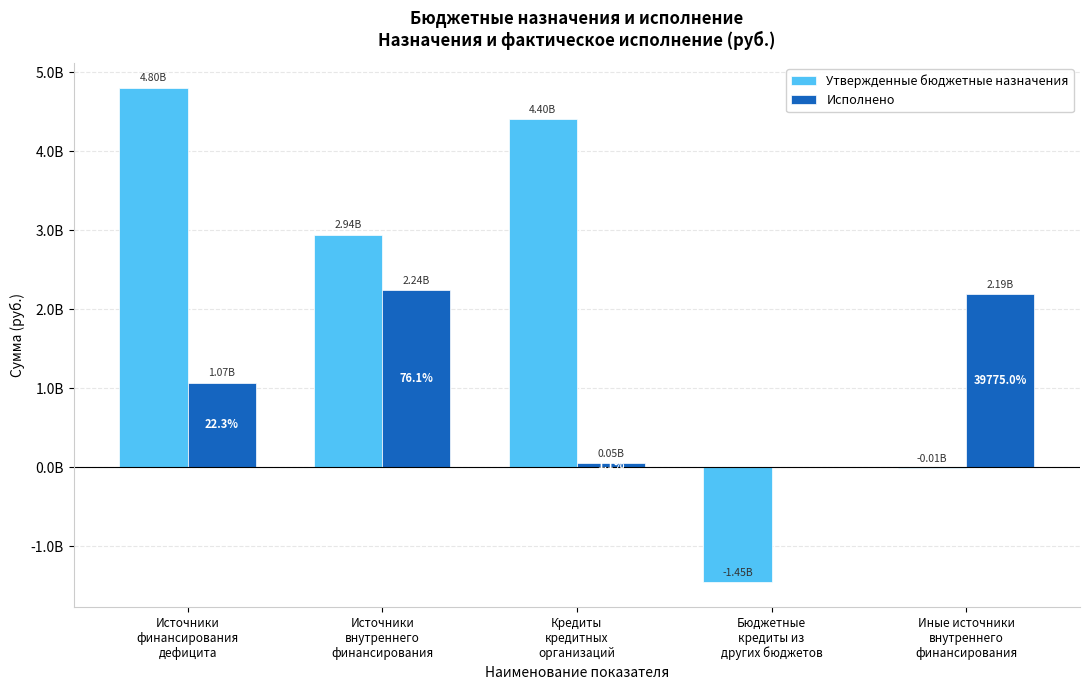

Are the bars grouped side by side (vs. stacked)?

Yes